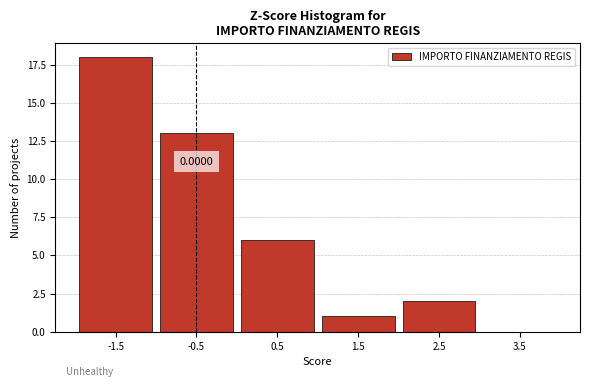

Between -1.5 and 3.5, which is larger?

-1.5